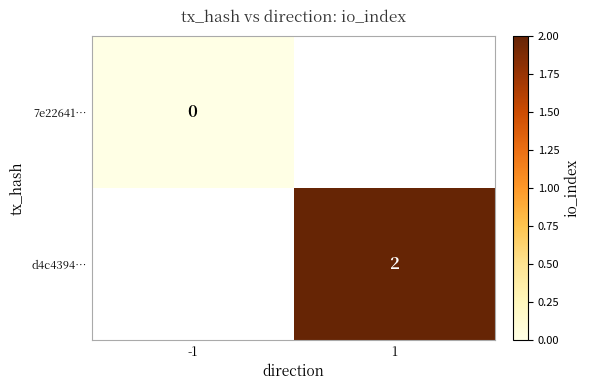

The value of d4c4394… at 1 is 2. True or false?

True